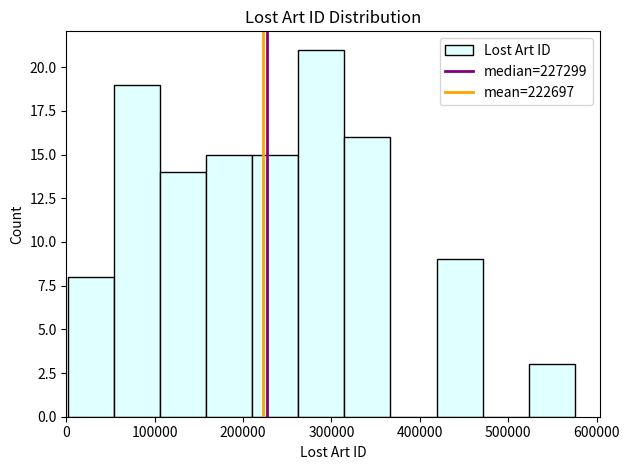

How tall is the bar that spans 210000 to 260000 on the x-axis? Neither the bar edges nor the heights are printed on the chart, so give them approximately, as read against the axes.

15